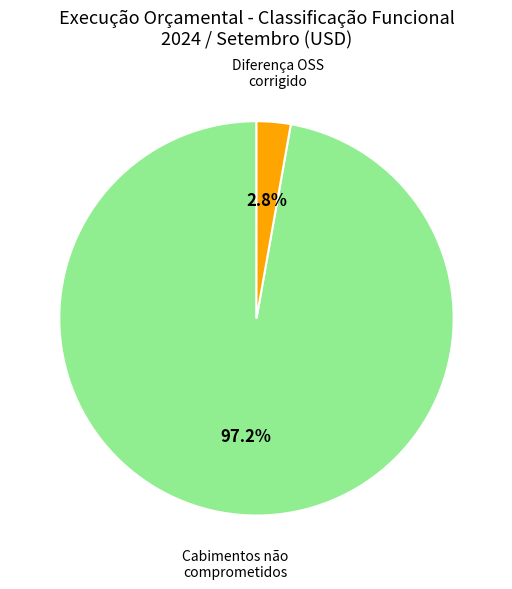

How many slices are in this pie chart?

2